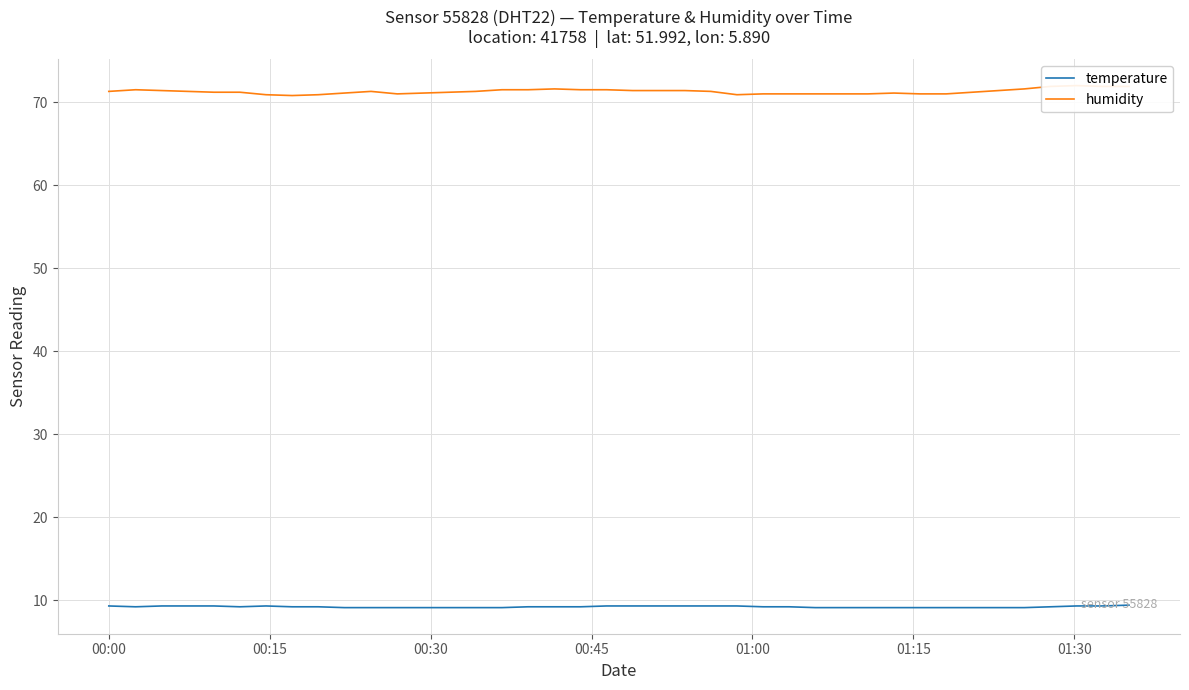

True or false: temperature and humidity cross at least once.

False